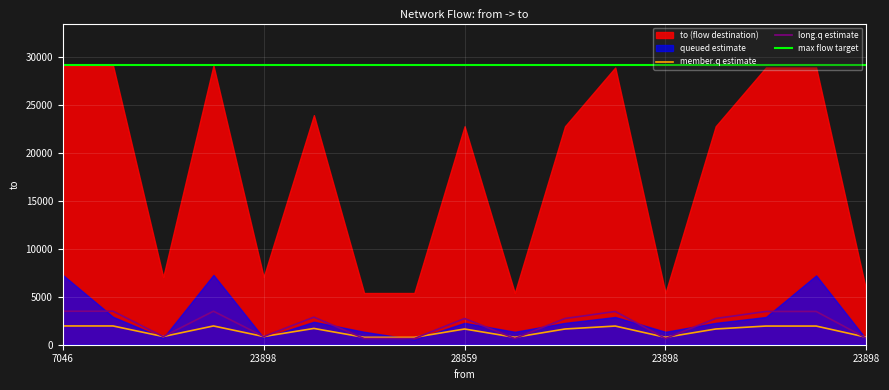

How many data points are less than 2729?

7